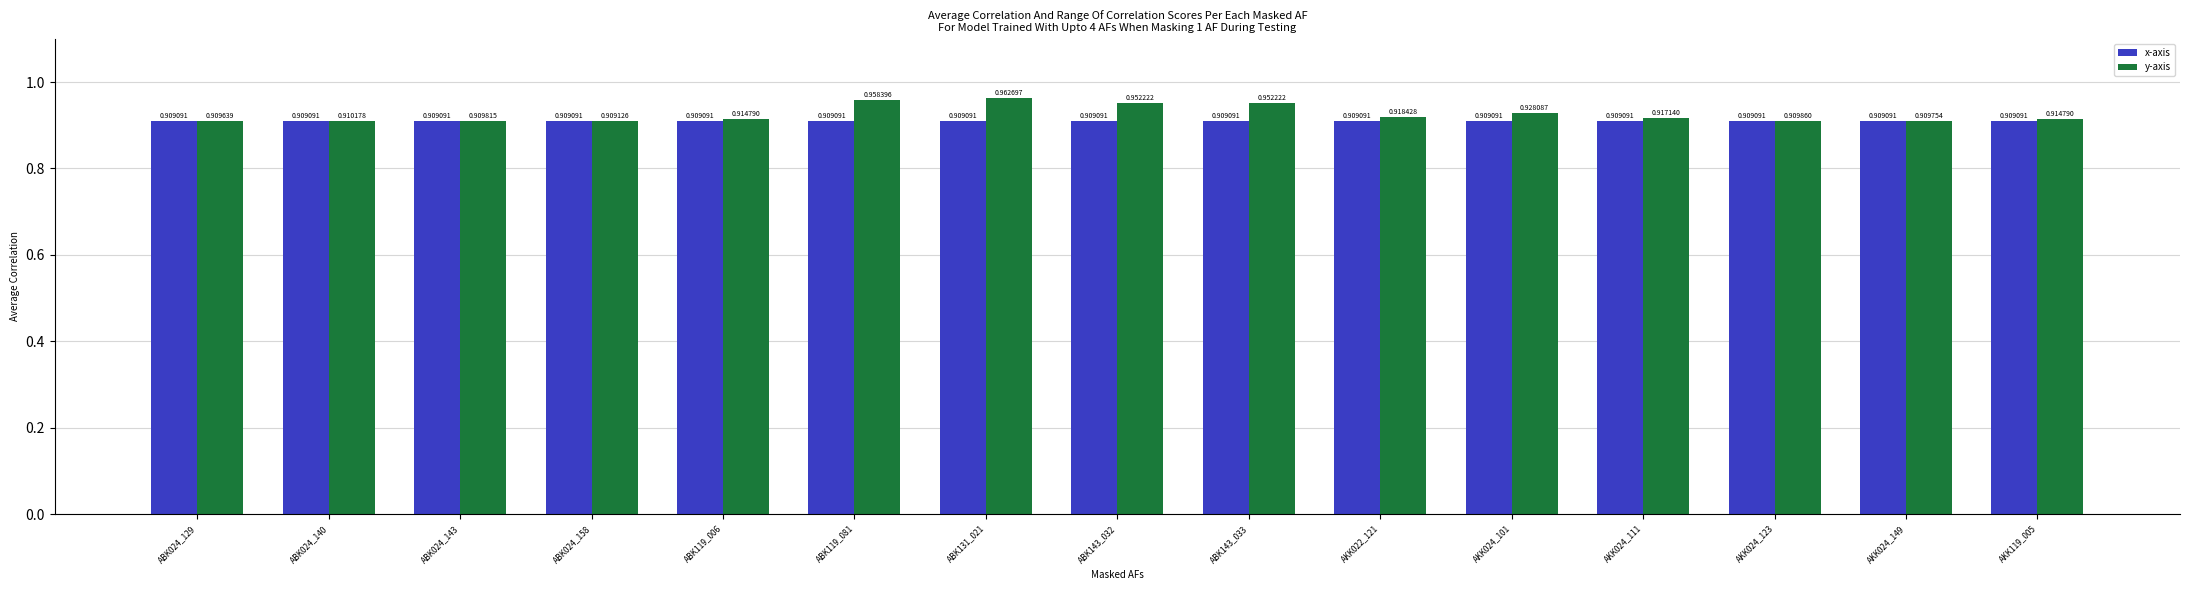

Does the chart contain stacked bars?

No